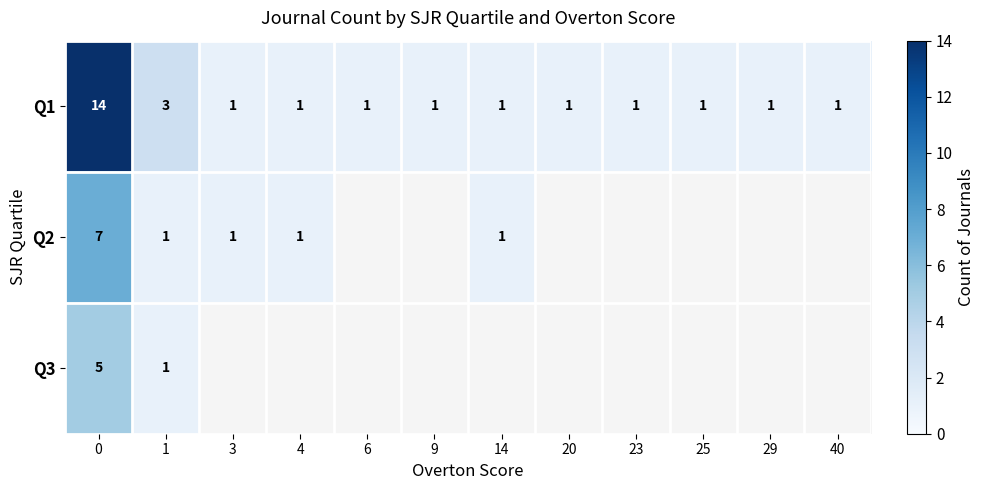

What is the spread (max minus min) of values at 0?

9